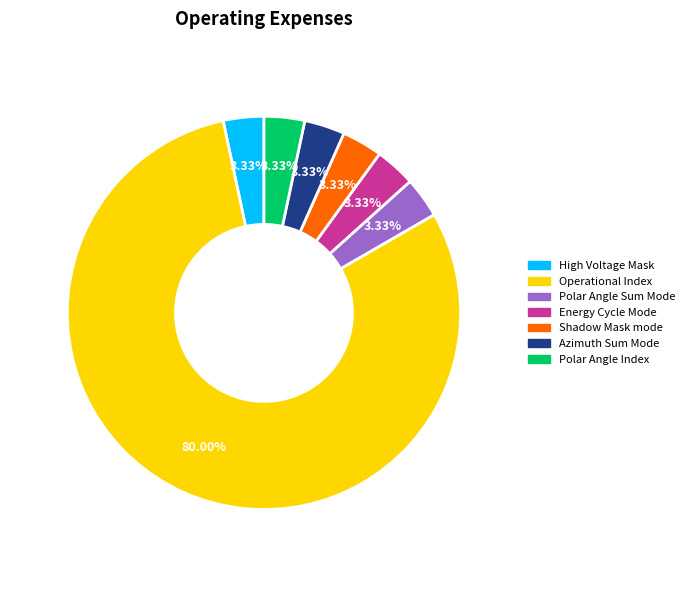

Is there a majority slice in this chart?

Yes